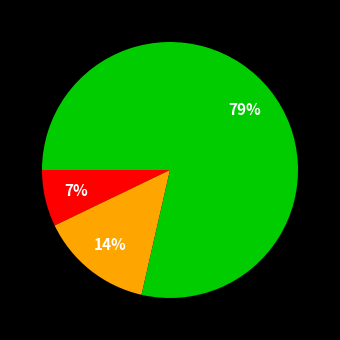

Is there any slice that represents more than half of the pie?

Yes